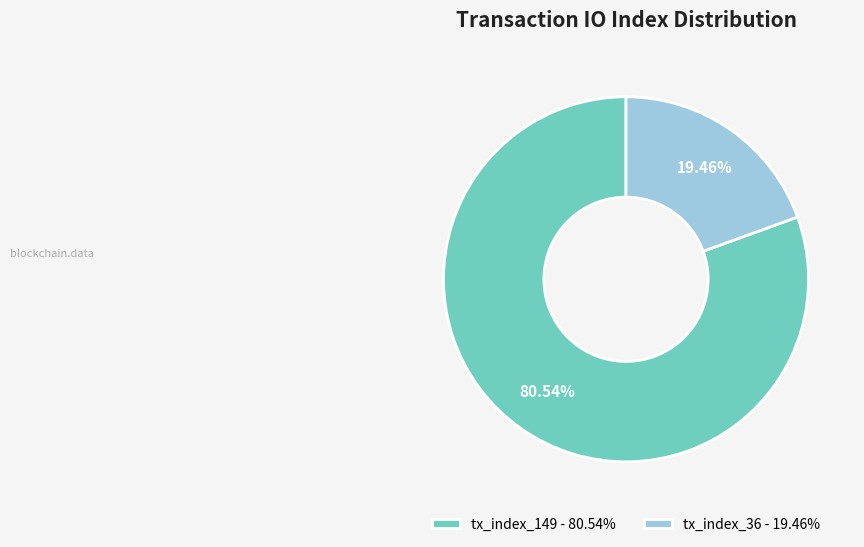

How many slices are in this pie chart?

2